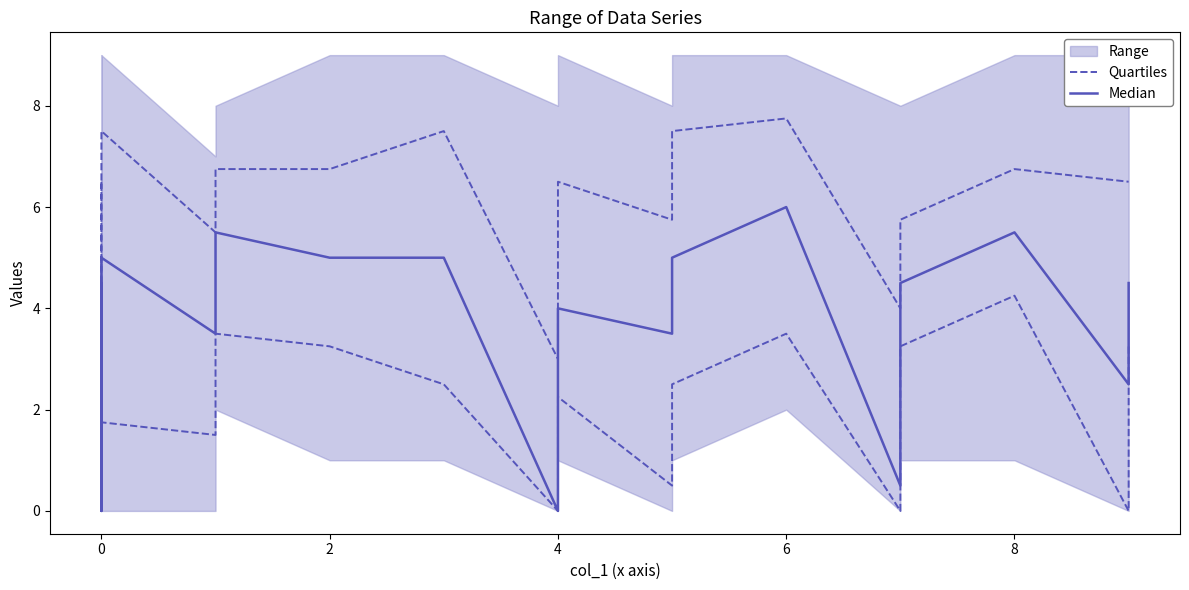

What is the value of the Median point at the 18th from the left?

4.5